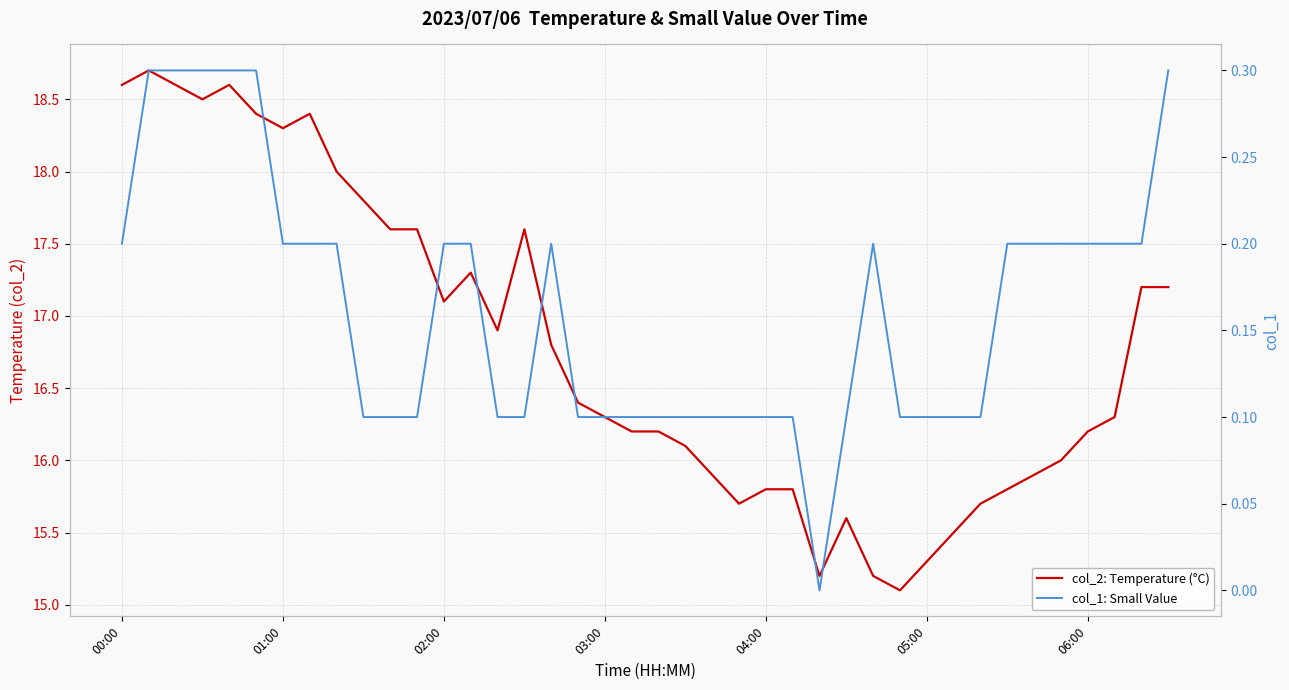

True or false: col_1: Small Value and col_2: Temperature (°C) intersect in this chart.

False